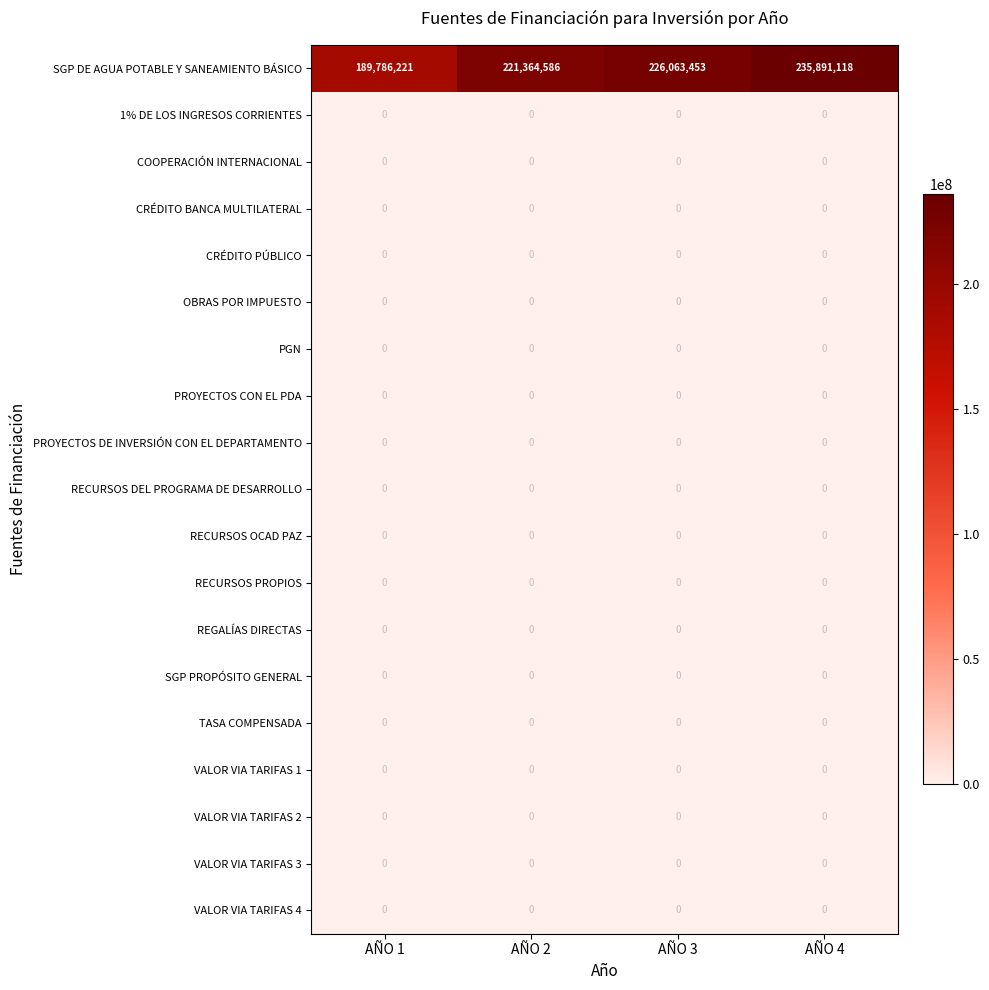

Between AÑO 1 and AÑO 2, which series saw the biggest shift?

SGP DE AGUA POTABLE Y SANEAMIENTO BÁSICO